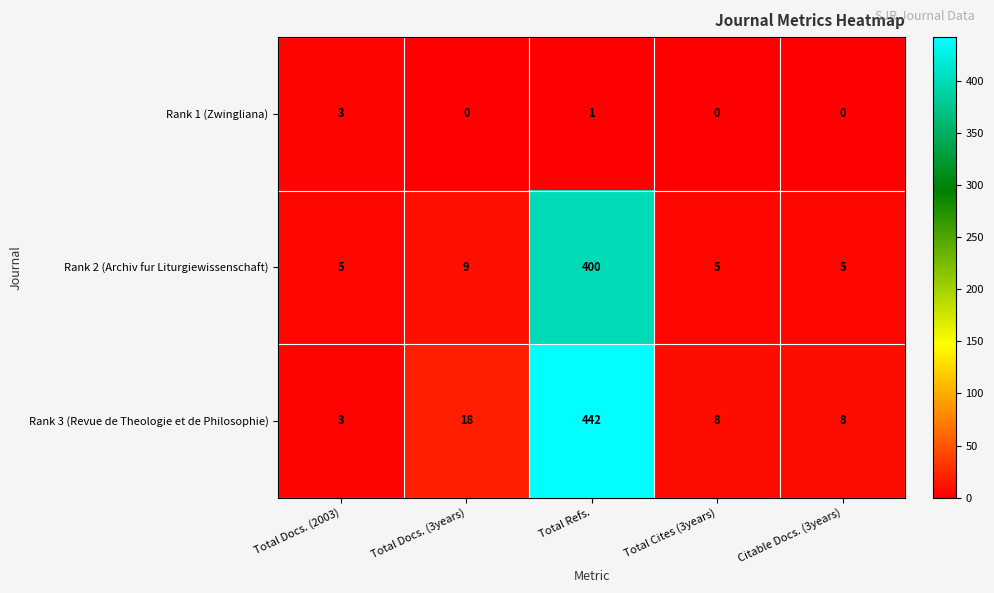

Reading left to right, transcribe all the data shown in this chart.

Rank 1 (Zwingliana): 3	0	1	0	0
Rank 2 (Archiv fur Liturgiewissenschaft): 5	9	400	5	5
Rank 3 (Revue de Theologie et de Philosophie): 3	18	442	8	8